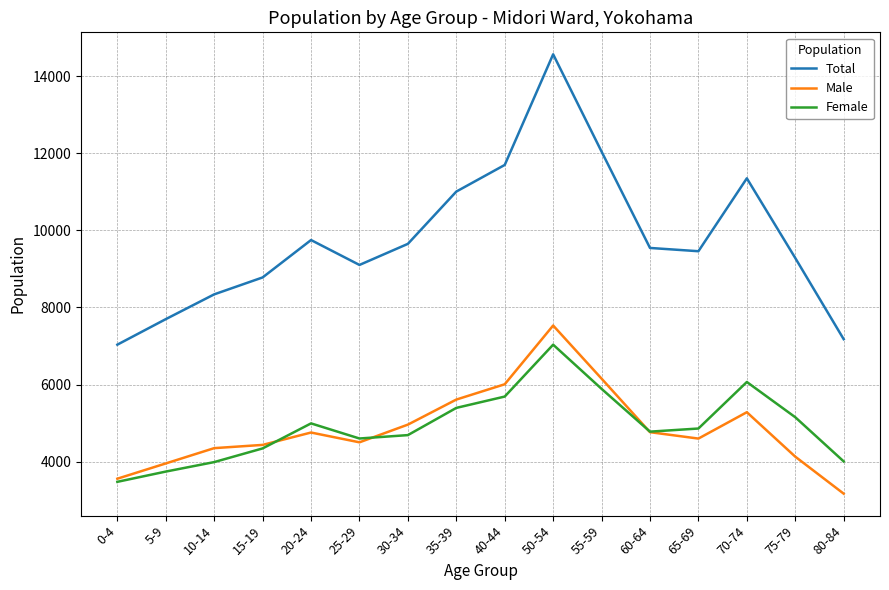

Where is Female nearest to the value 5256?

75-79